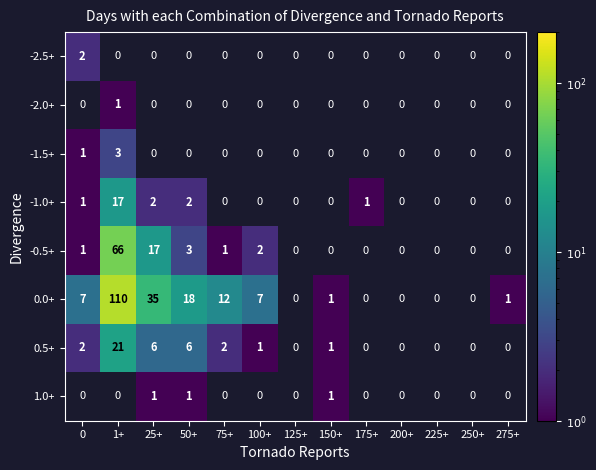

Count the number of categories in the chart.

13